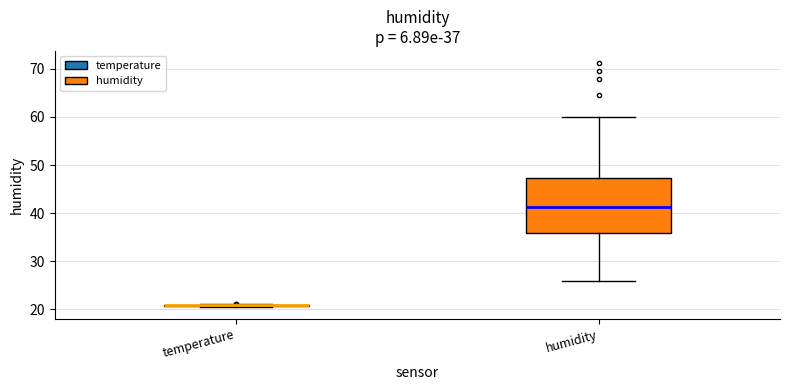

Comparing the boxes themselves (not the whiskers), which one is the tallest?

humidity